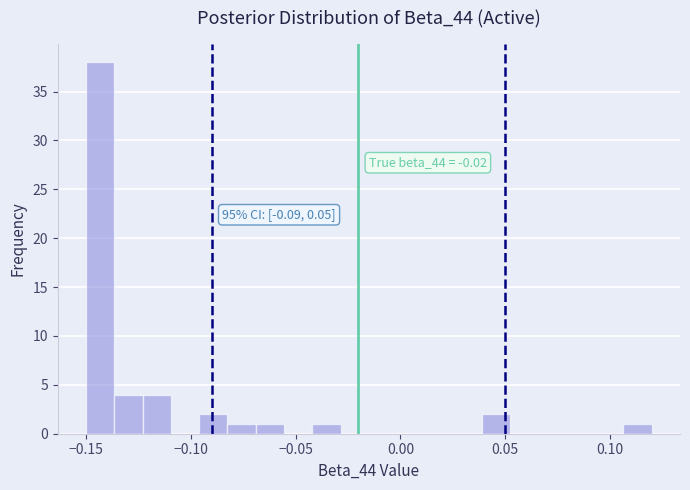

Read against the x-axis, roughly where is the centre of the tallest bar?

-0.145